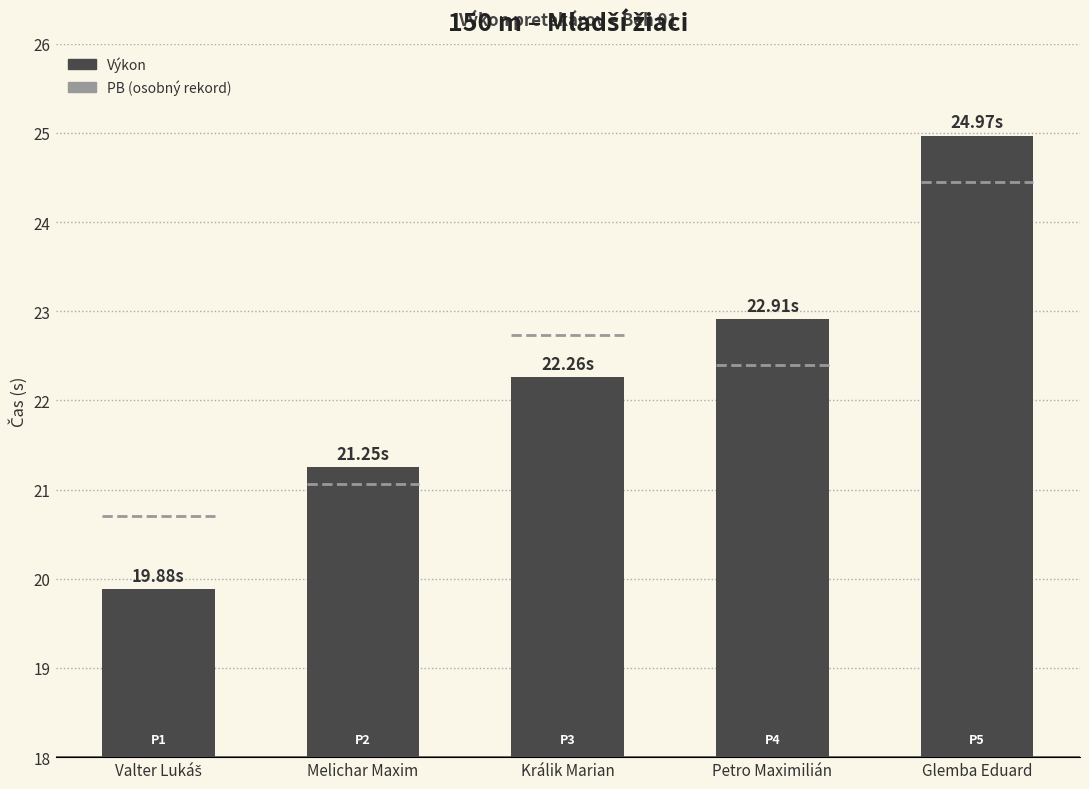

What is the label of the 5th bar from the left?

Glemba Eduard